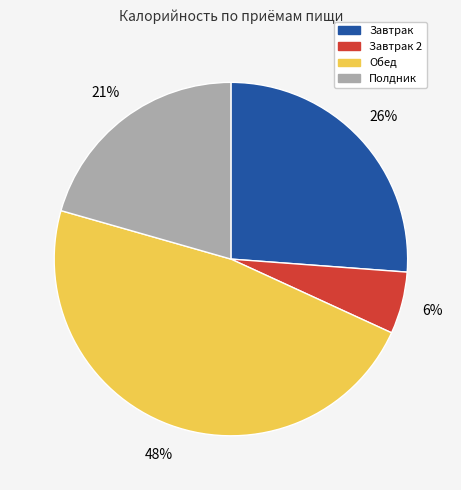

To the nearest percent, what is the average slice percentage?

25%